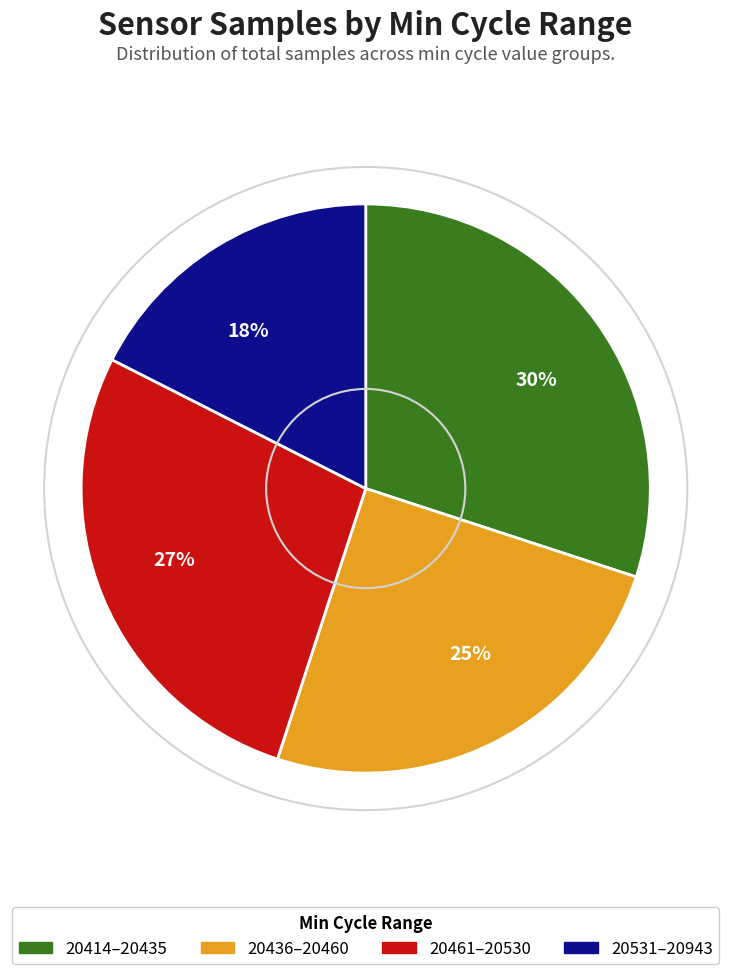

Is there any slice that represents more than half of the pie?

No